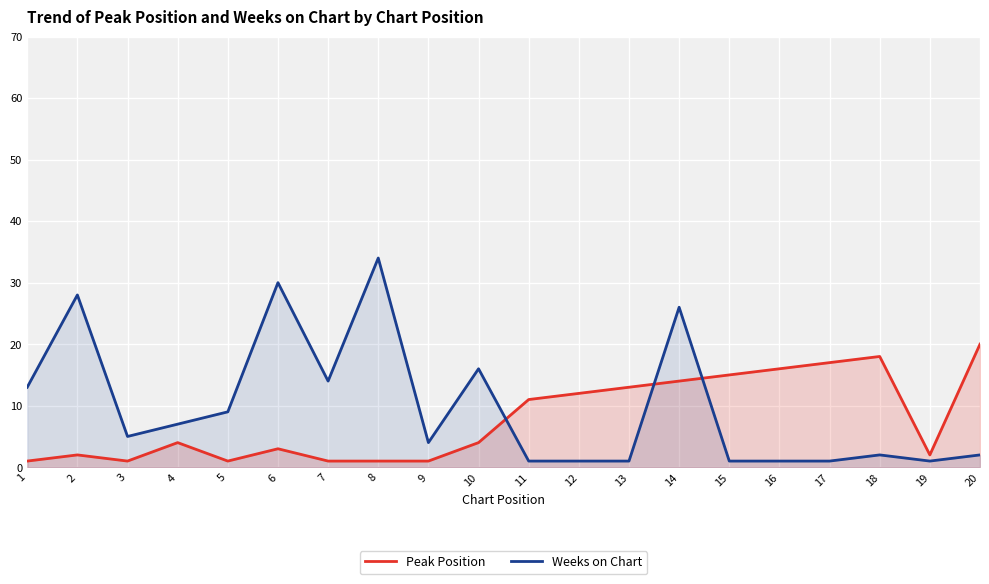

Which category has the highest value in the Peak Position series?

20